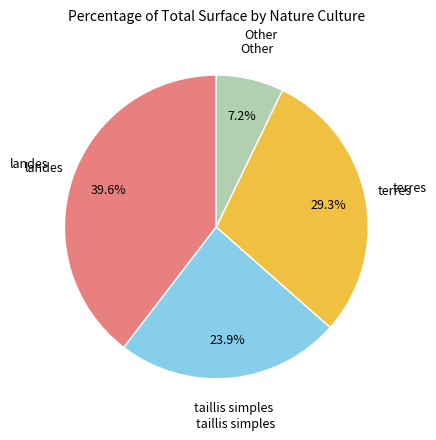

Is there a majority slice in this chart?

No